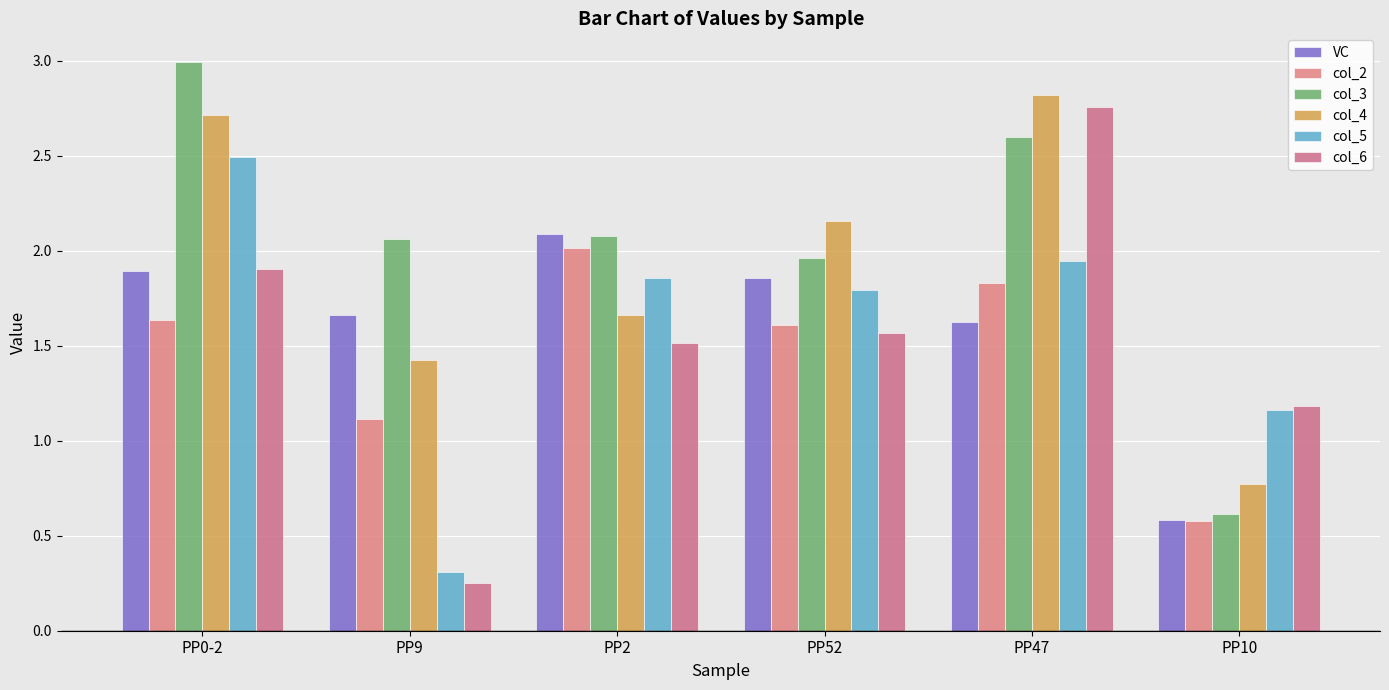

True or false: col_2 has a value of 2.7 at PP0-2.

False